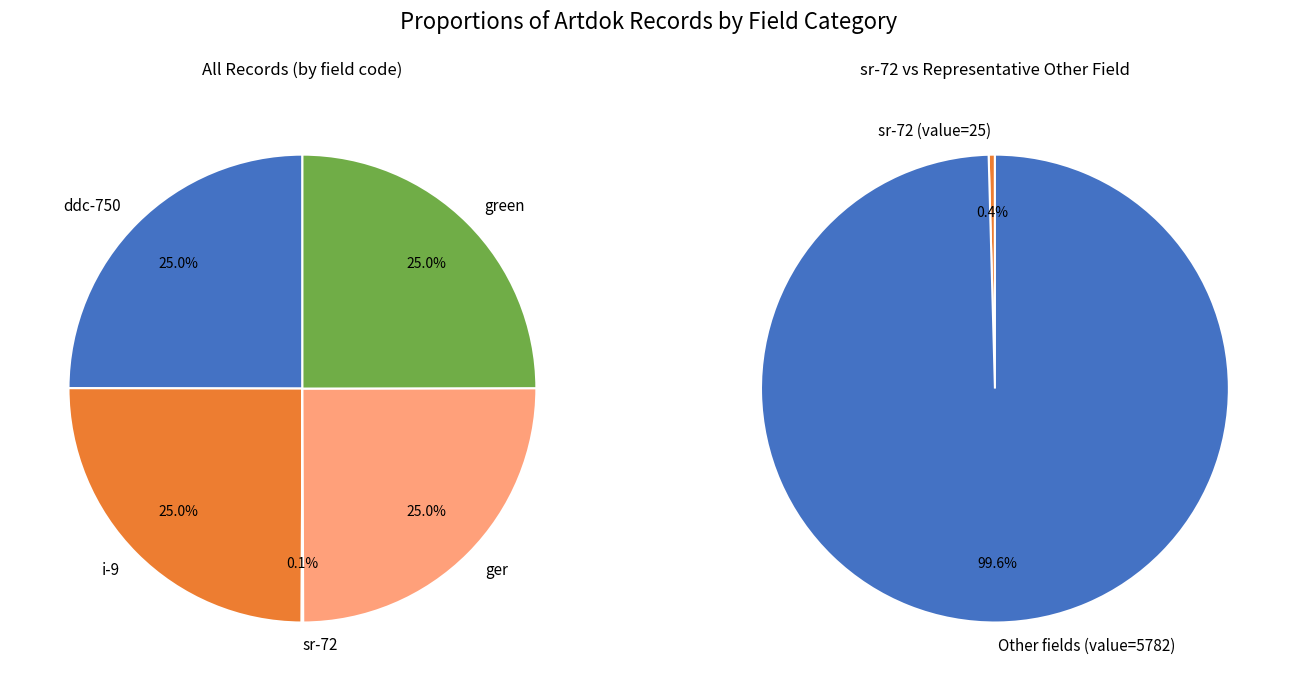

To the nearest percent, what is the difference between the green and sr-72 slice percentages?

25%